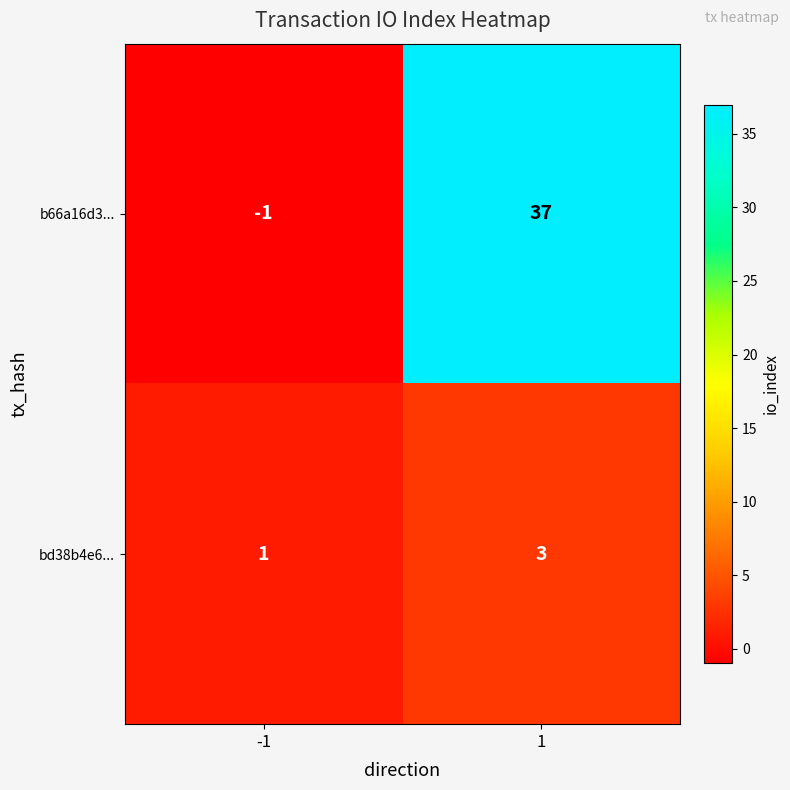

What is the sum of the bd38b4e6... values at 1 and -1?

4